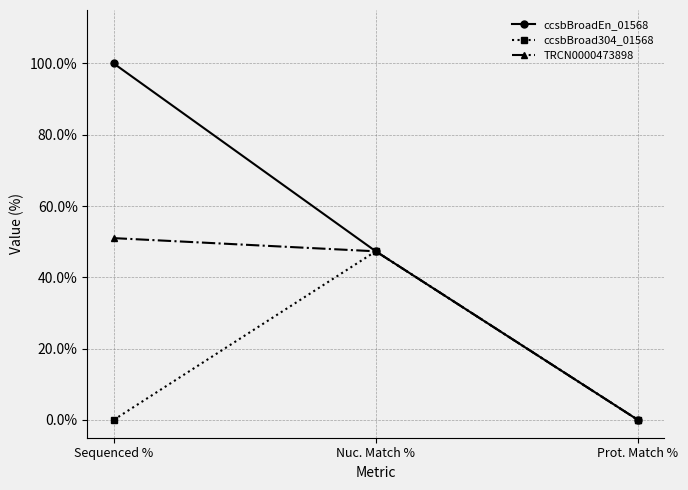

The value of ccsbBroadEn_01568 at Nuc. Match % is 32.8. True or false?

False